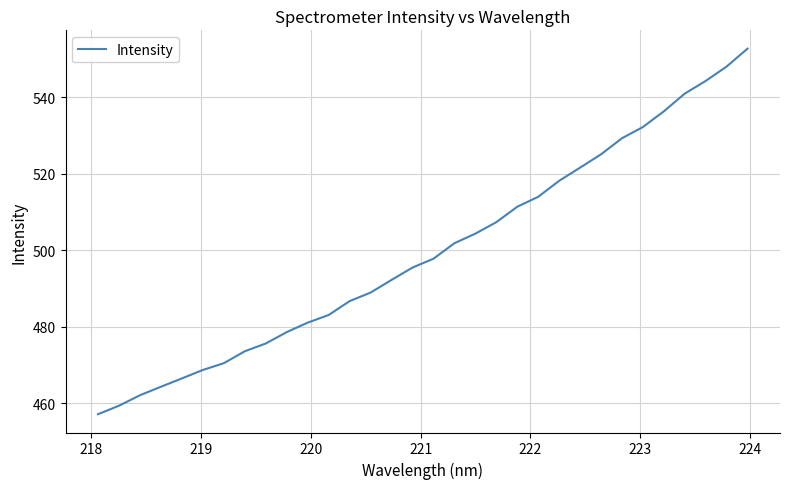

What is the greatest value displayed?

552.7